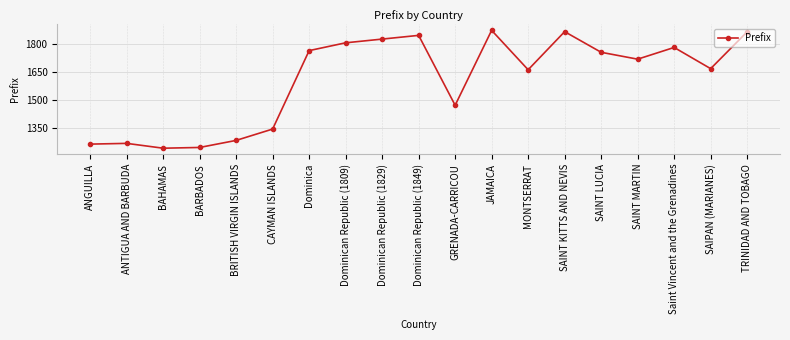

What is the sum of all values?

30586